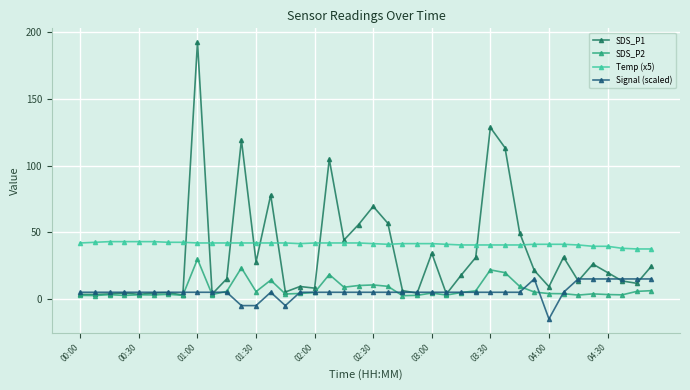

What is the minimum value shown in the chart?

-15.0